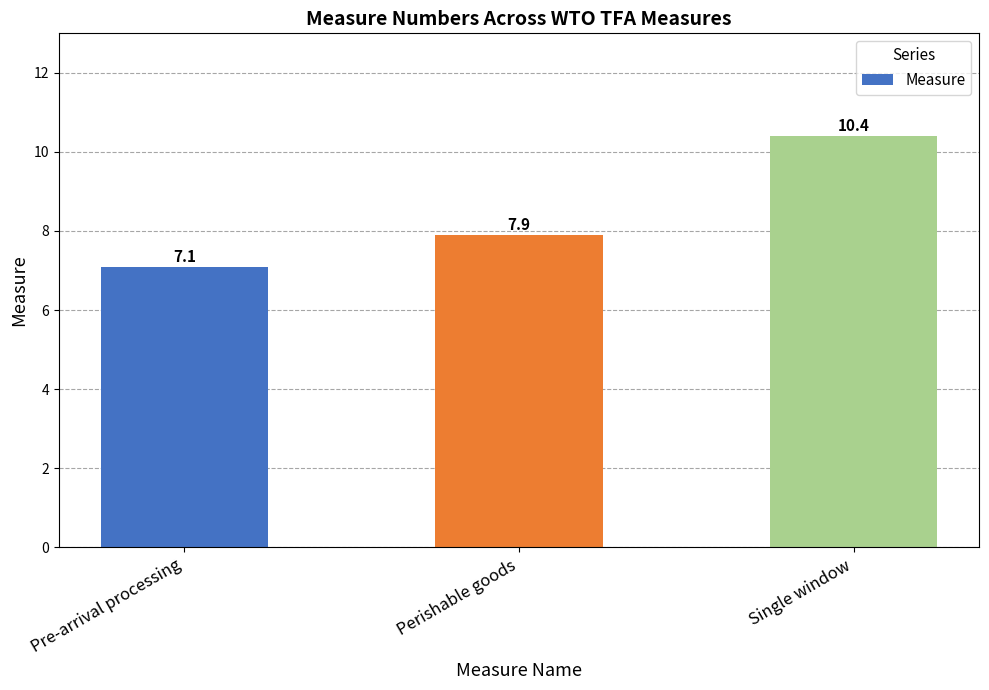

Rank the categories by value from highest to lowest.

Single window, Perishable goods, Pre-arrival processing